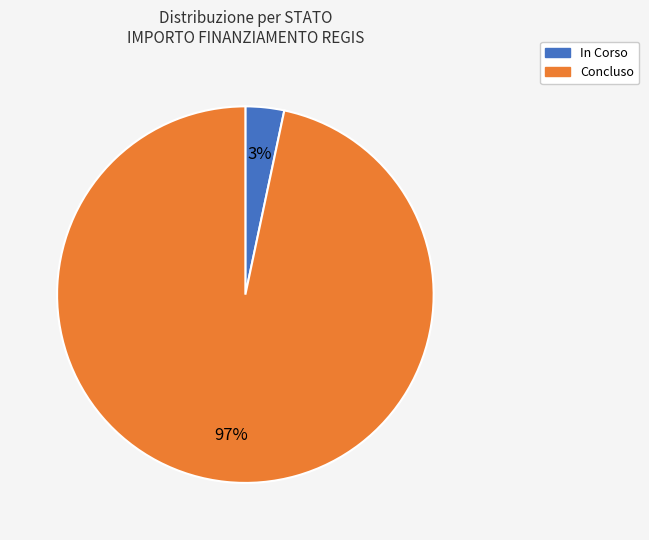

Combined, do Concluso and In Corso account for over 50%?

Yes